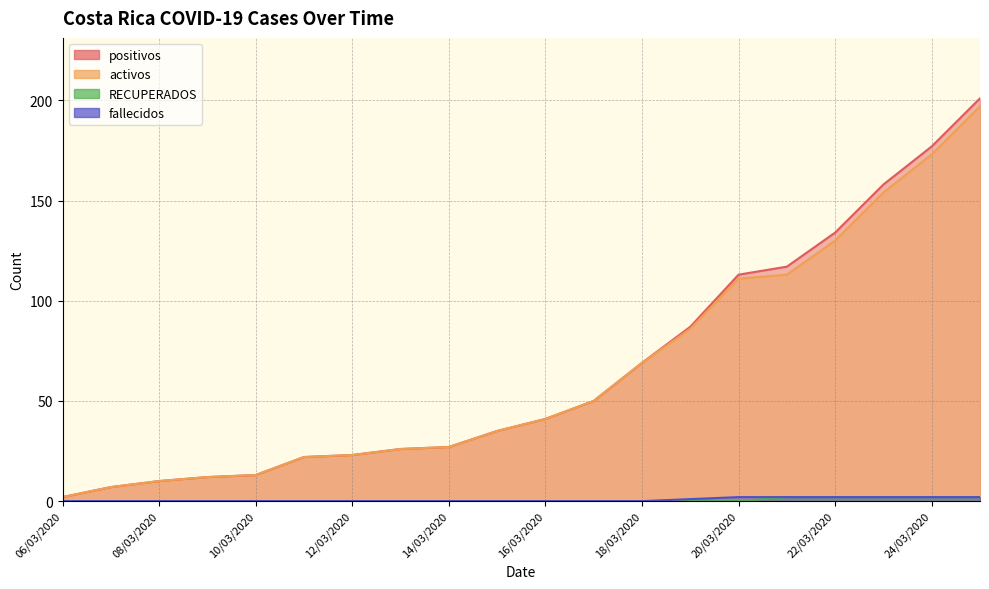

Rank the categories by activos value from lowest to highest.

06/03/2020, 07/03/2020, 08/03/2020, 09/03/2020, 10/03/2020, 11/03/2020, 12/03/2020, 13/03/2020, 14/03/2020, 15/03/2020, 16/03/2020, 17/03/2020, 18/03/2020, 19/03/2020, 20/03/2020, 21/03/2020, 22/03/2020, 23/03/2020, 24/03/2020, 25/03/2020